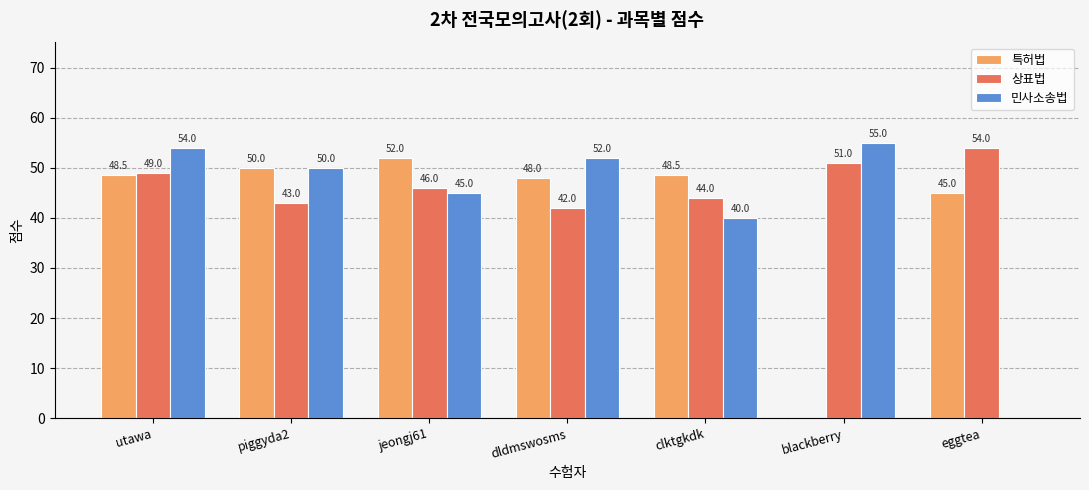

The 상표법 series shows 21.0 at blackberry. True or false?

False